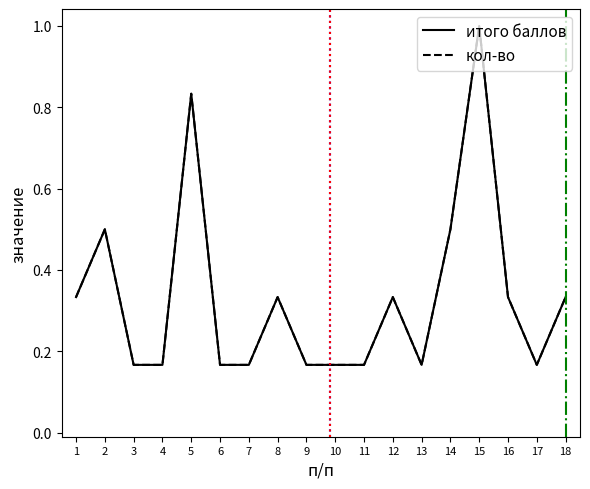

Rank the categories by кол-во value from highest to lowest.

15, 5, 2, 14, 1, 8, 12, 16, 18, 3, 4, 6, 7, 9, 10, 11, 13, 17